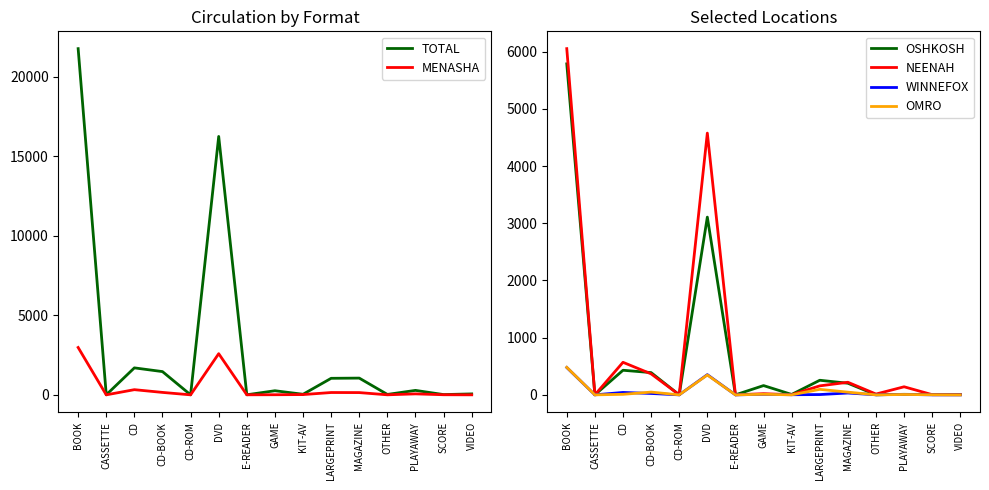

True or false: OSHKOSH and TOTAL intersect in this chart.

False